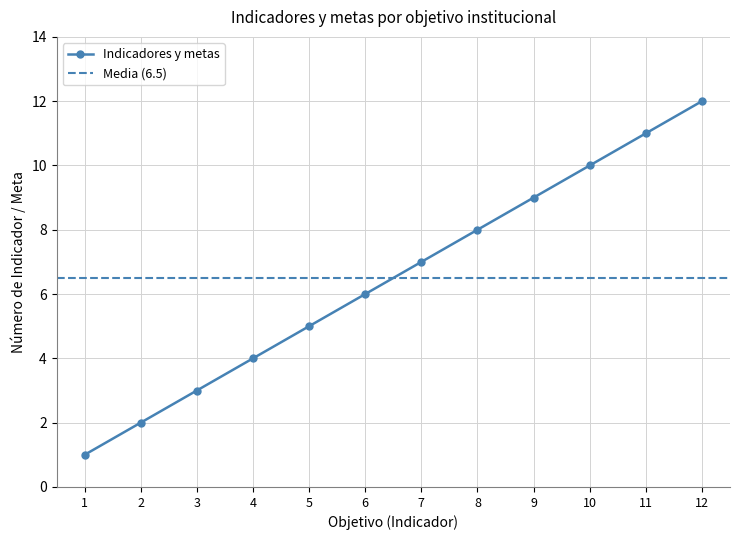

What is the difference between the values at 6 and 8?

2